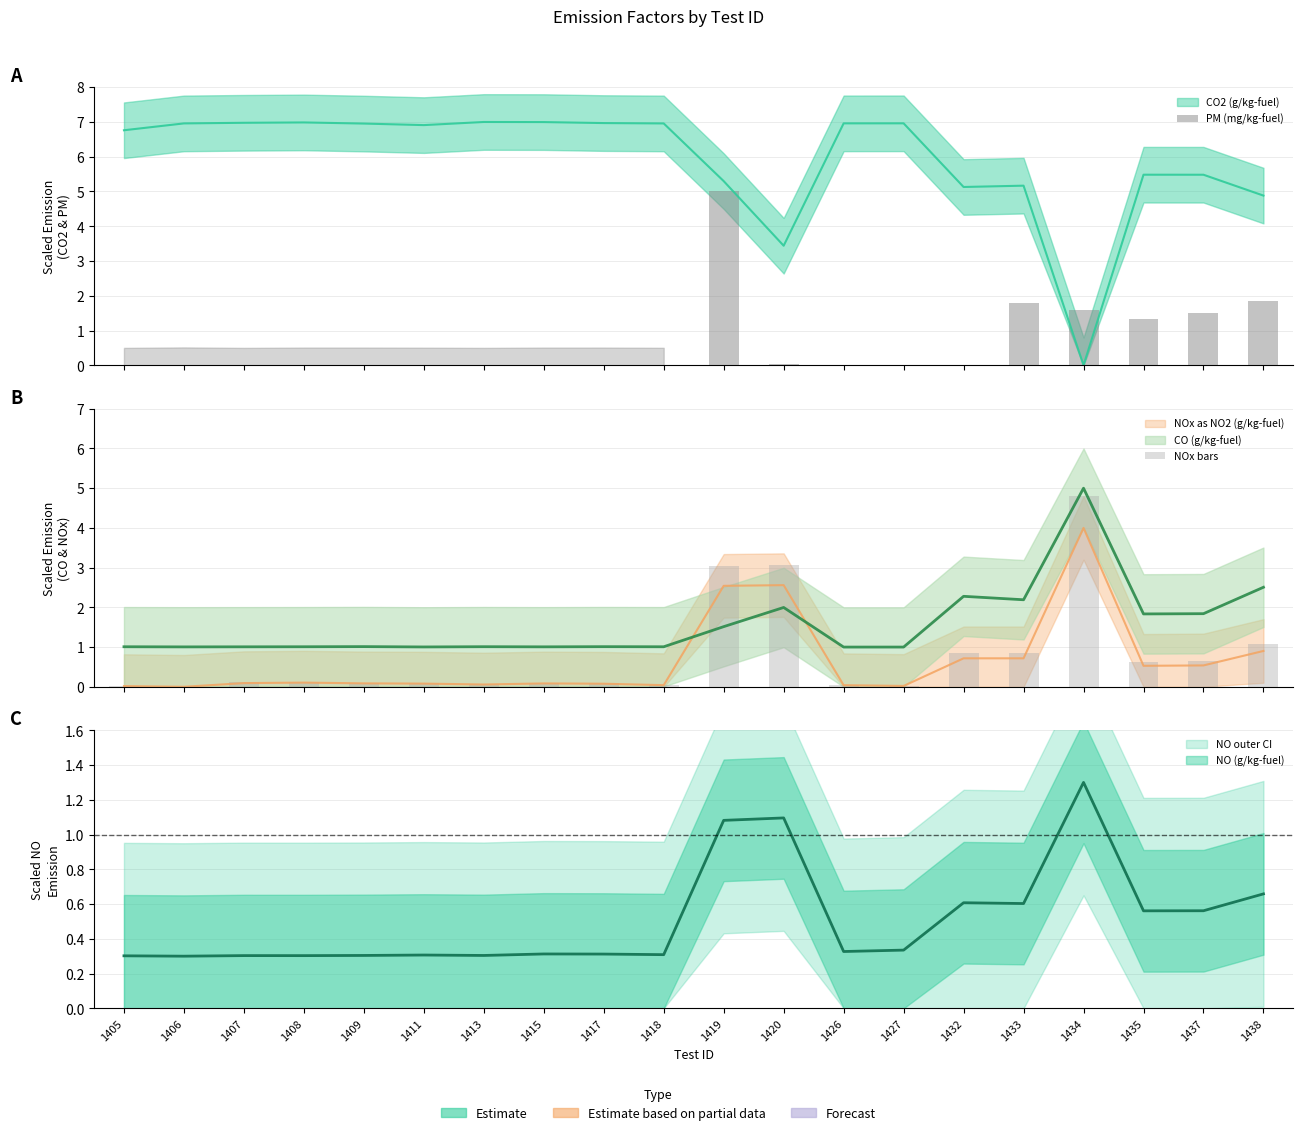

Is it true that PM (mg/kg-fuel) equals 1.3 at 1435?

True